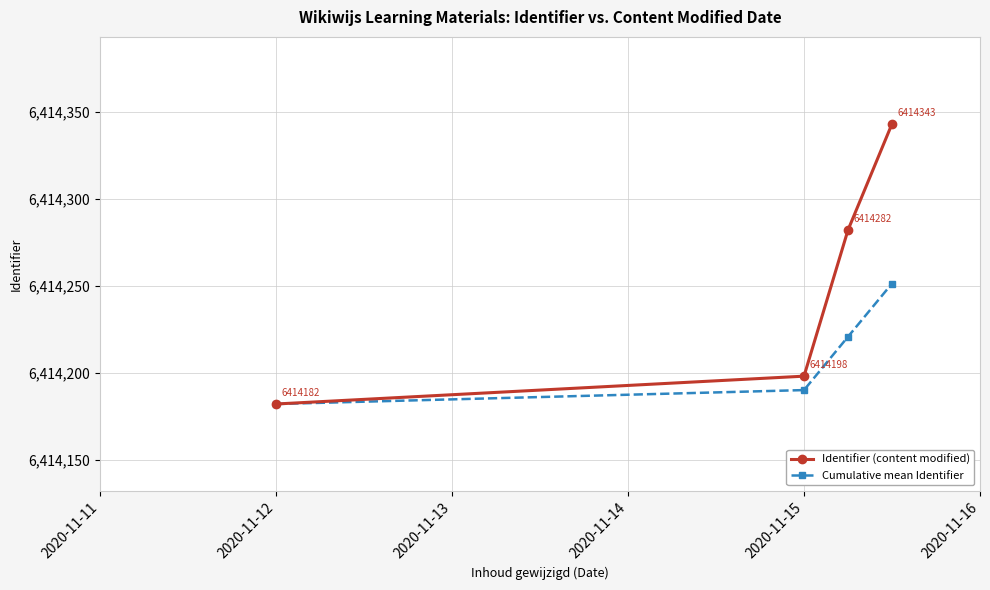

Which series has the largest total across all categories?

Identifier (content modified)